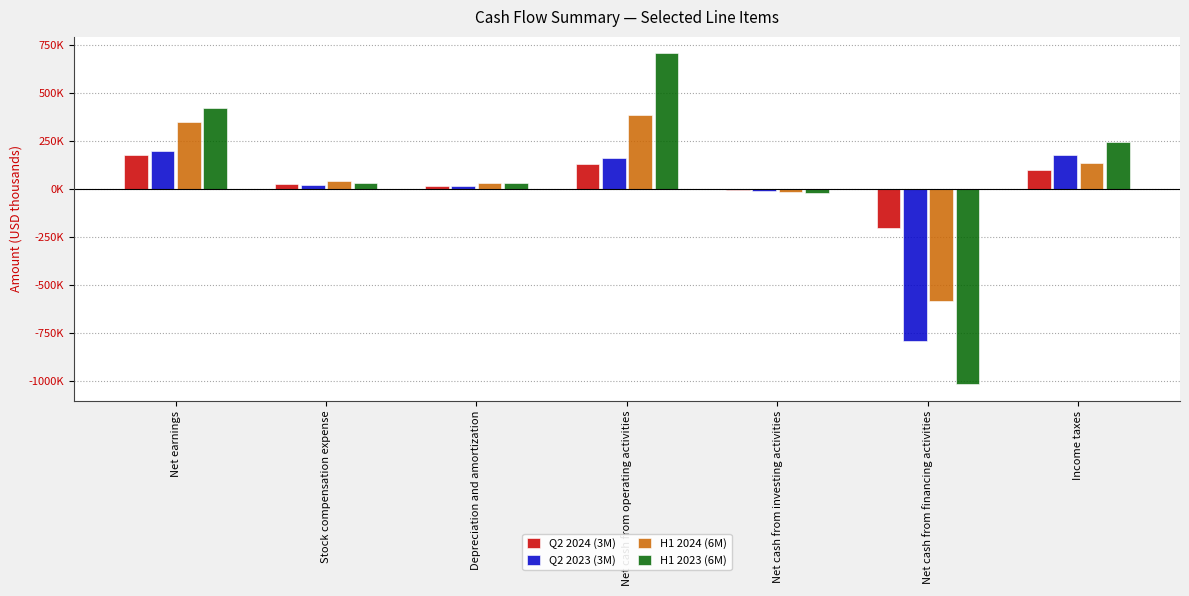

Are the bars horizontal?

No